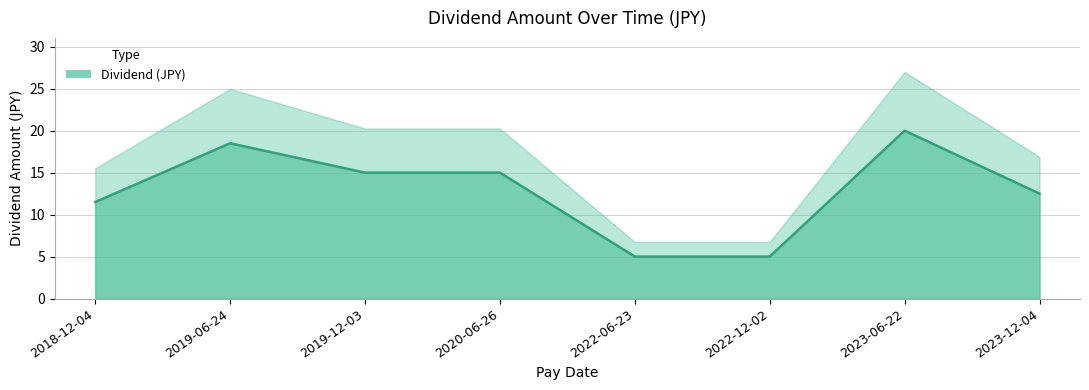

What is the sum of all values?

102.5